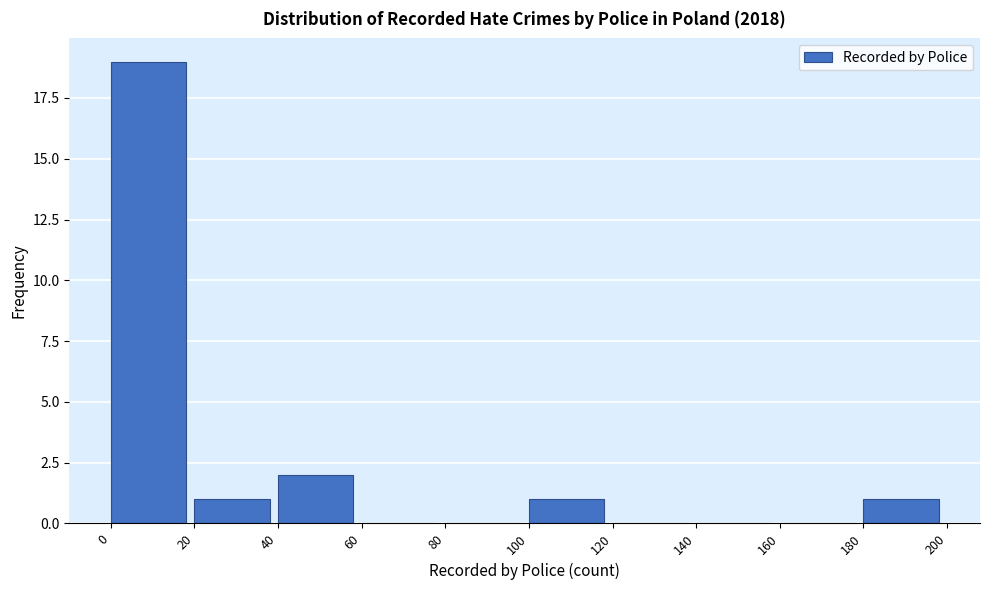

Over which range of the x-axis is the bar tallest?

0 to 20